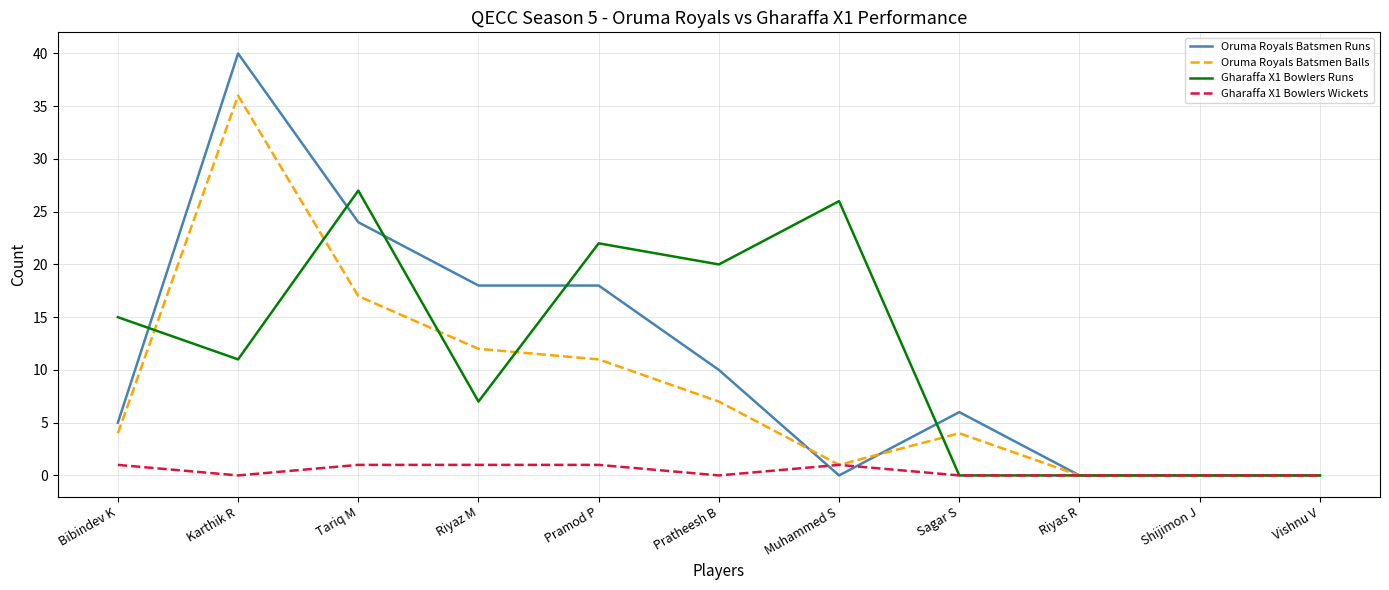

What position from the right is Pramod P?

7